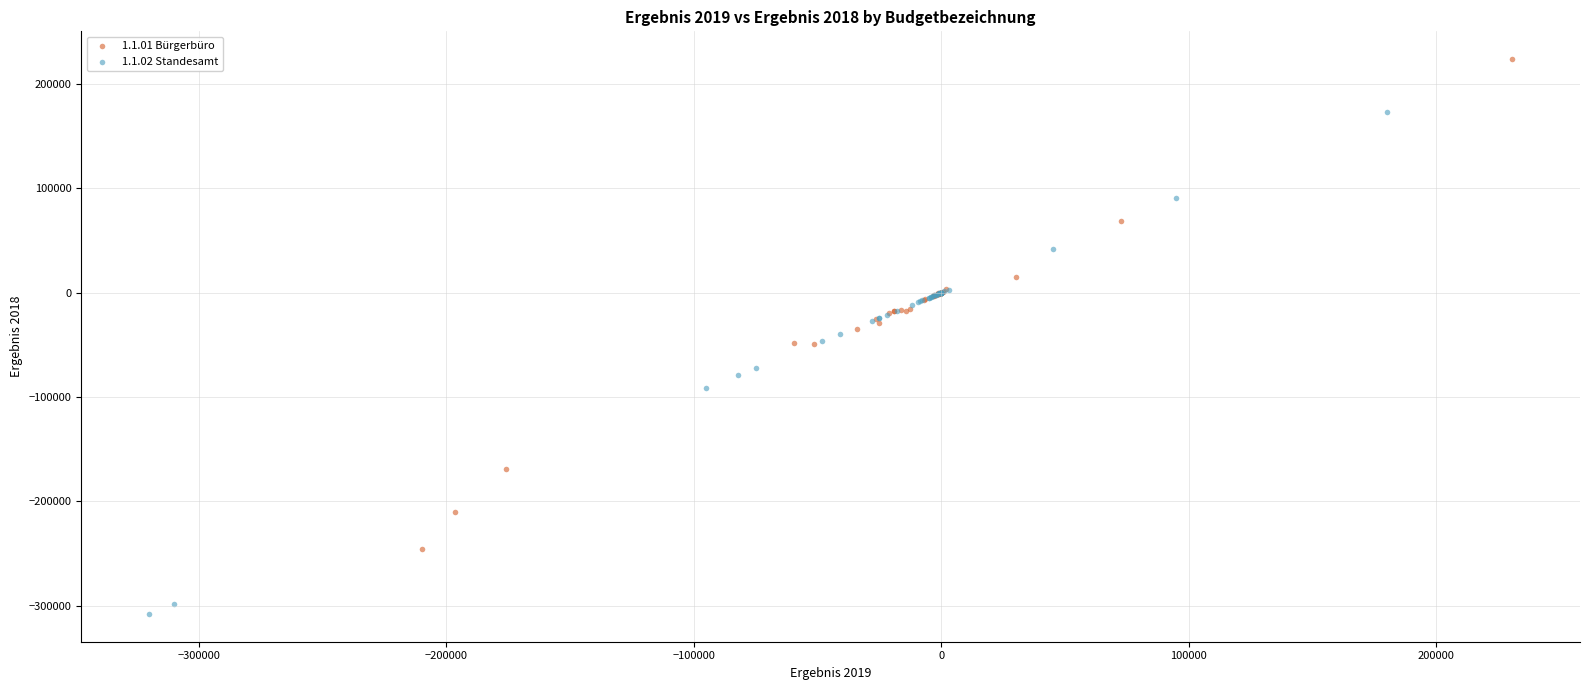

What are all the series names shown in the legend?

1.1.01 Bürgerbüro, 1.1.02 Standesamt